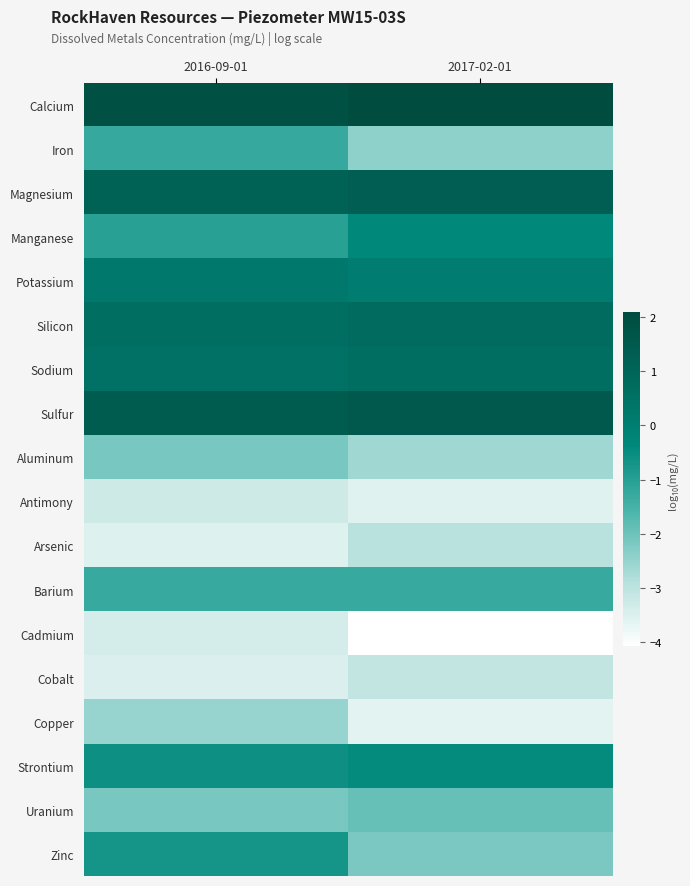

Reading left to right, what are all the values shown in this chart?

Calcium: 2016-09-01=1.9	2017-02-01=2.1
Iron: 2016-09-01=-1.2	2017-02-01=-2.4
Magnesium: 2016-09-01=1.1	2017-02-01=1.3
Manganese: 2016-09-01=-1.0	2017-02-01=-0.4
Potassium: 2016-09-01=0.2	2017-02-01=0.0
Silicon: 2016-09-01=0.7	2017-02-01=0.8
Sodium: 2016-09-01=0.5	2017-02-01=0.6
Sulfur: 2016-09-01=1.4	2017-02-01=1.5
Aluminum: 2016-09-01=-2.2	2017-02-01=-2.6
Antimony: 2016-09-01=-3.3	2017-02-01=-3.6
Arsenic: 2016-09-01=-3.5	2017-02-01=-3.0
Barium: 2016-09-01=-1.3	2017-02-01=-1.3
Cadmium: 2016-09-01=-3.4	2017-02-01=-4.1
Cobalt: 2016-09-01=-3.5	2017-02-01=-3.1
Copper: 2016-09-01=-2.5	2017-02-01=-3.6
Strontium: 2016-09-01=-0.6	2017-02-01=-0.5
Uranium: 2016-09-01=-2.1	2017-02-01=-1.9
Zinc: 2016-09-01=-0.7	2017-02-01=-2.2